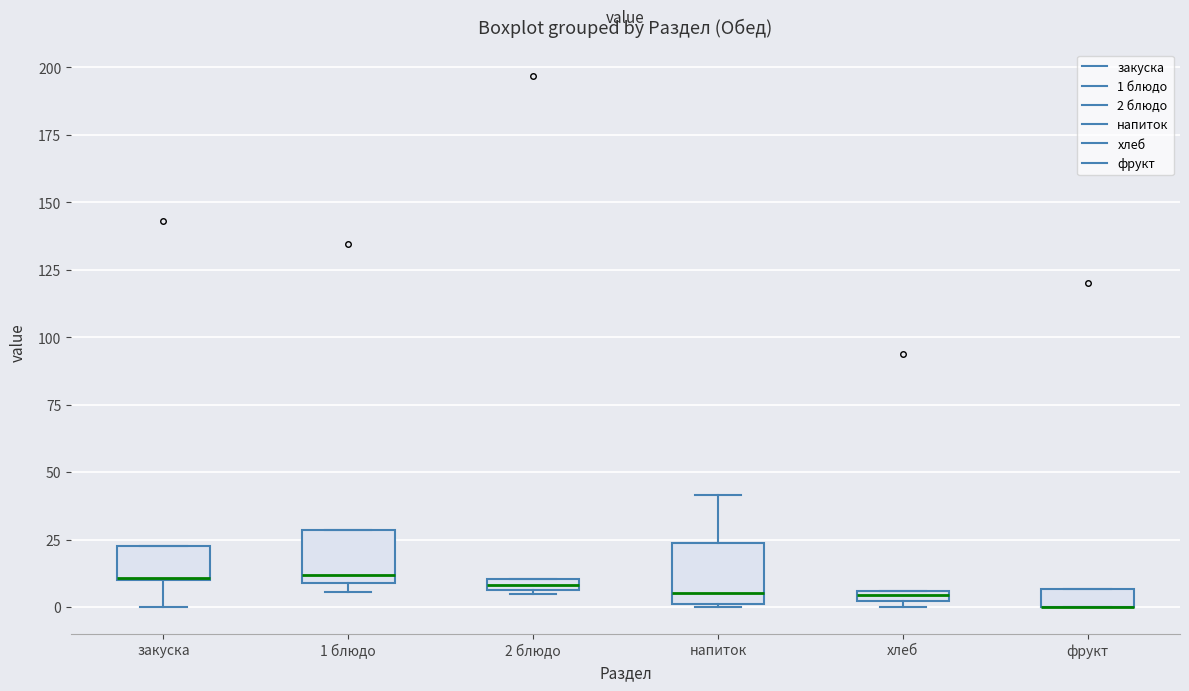

Where is the lower edge of the box for закуска on the y-axis? The values are not printed on the chart, so give them approximately, as read against the axis.

10